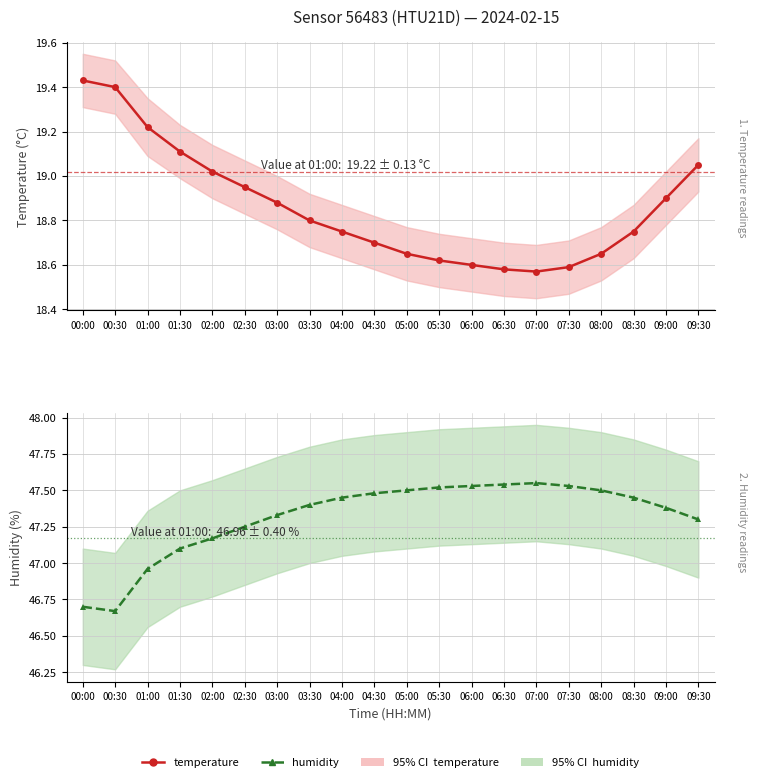

How many distinct data groups are displayed?

2